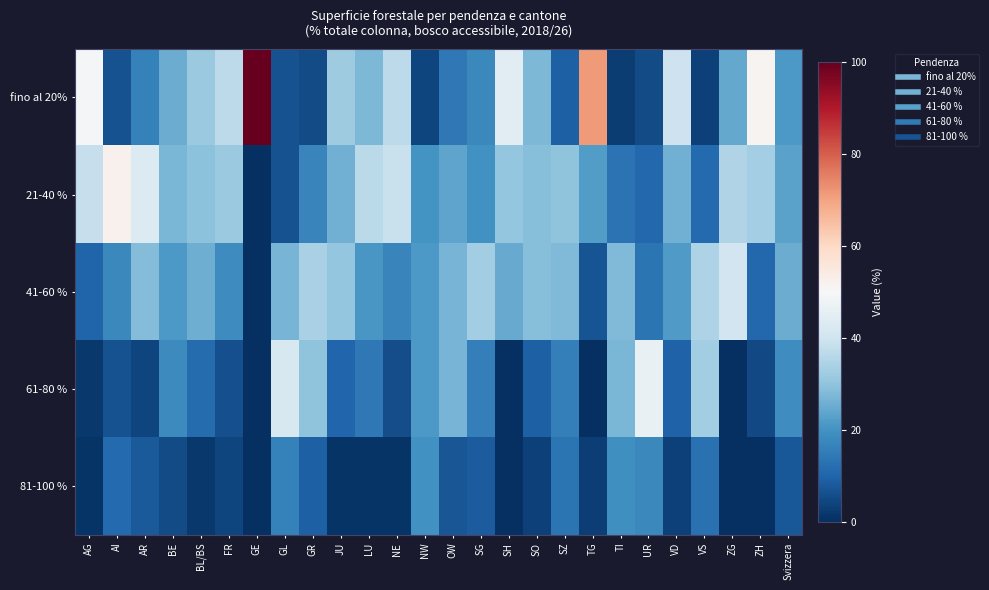

What is the total value across all series at ZH?

99.9